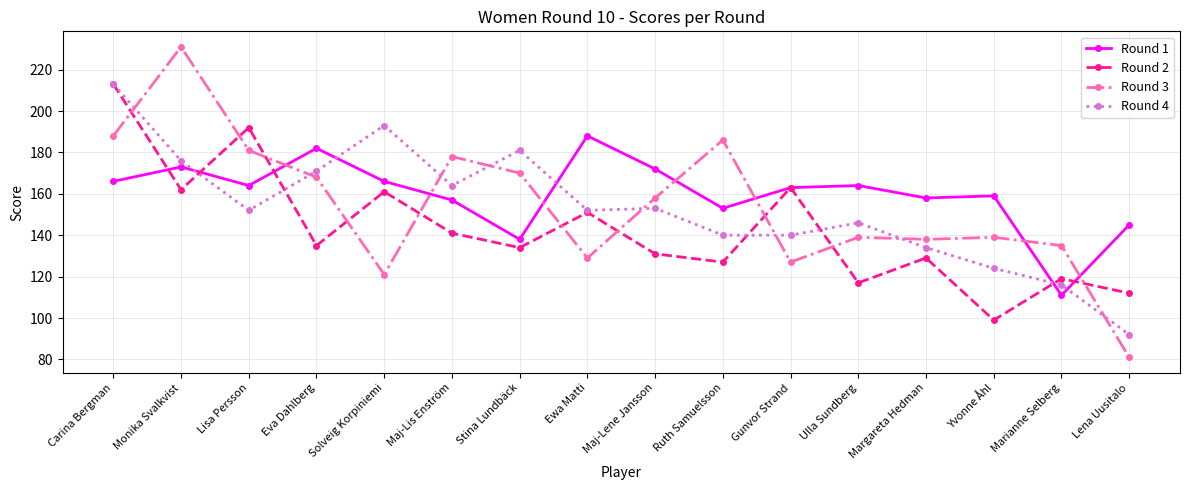

Between Carina Bergman and Yvonne Åhl, which series saw the biggest shift?

Round 2